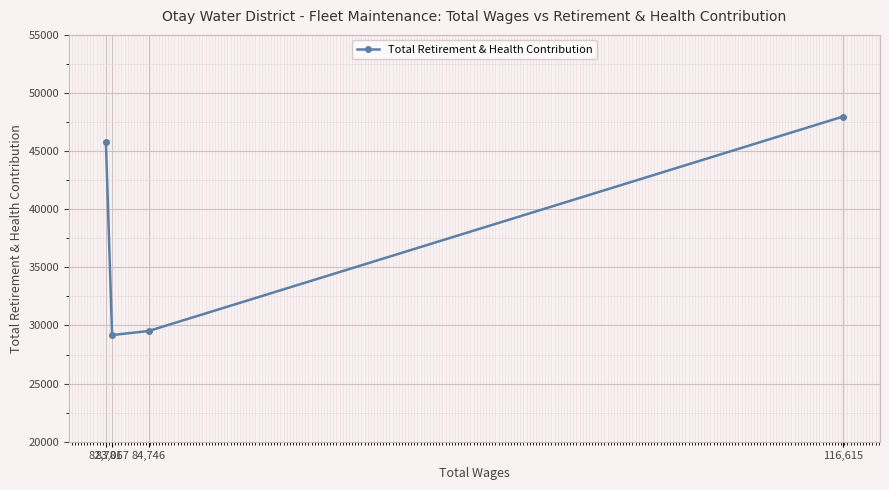

What is the difference between the values at 116,615 and 83,067?

18801